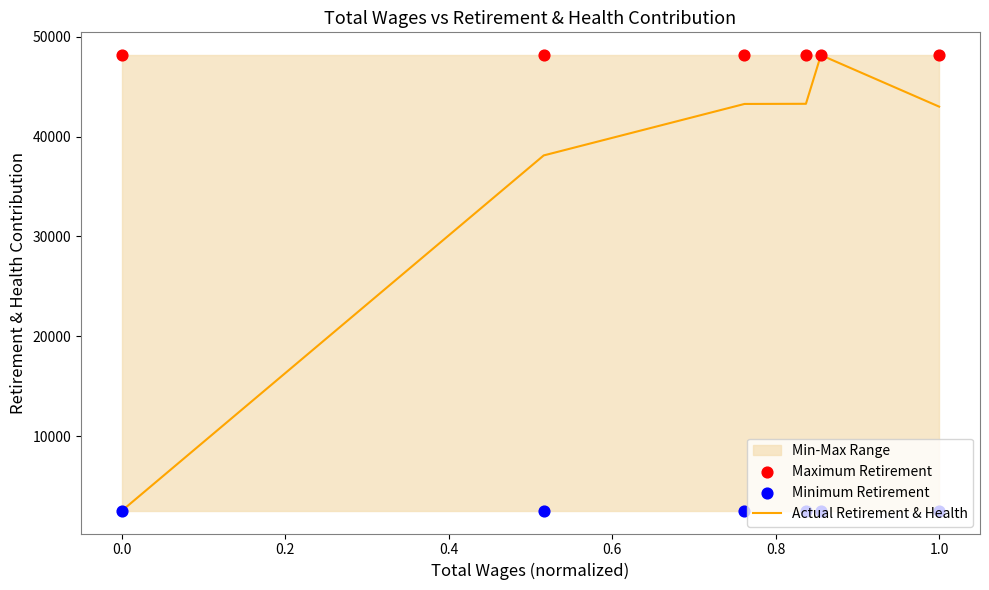

Which series contains the highest Y value?

Actual Retirement & Health